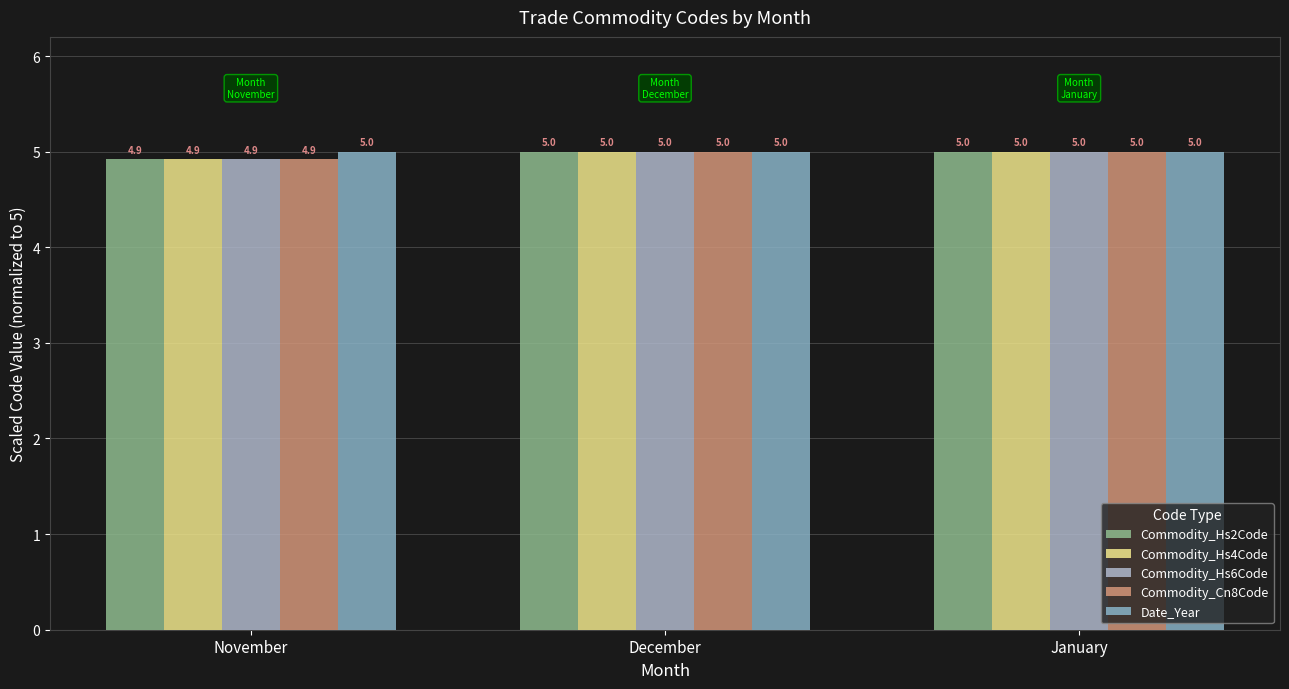

At which label is Date_Year closest to 4?

November